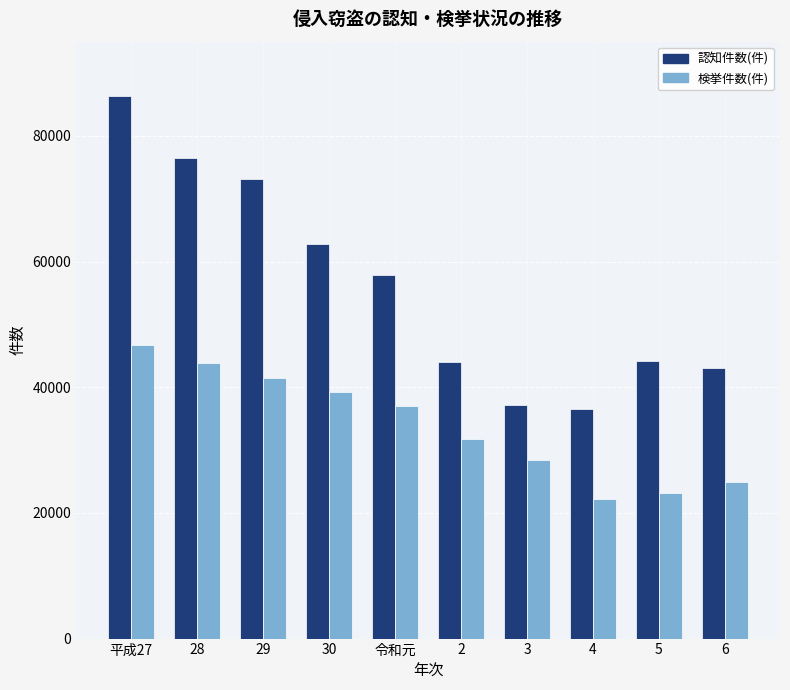

Rank the series by their average value, from highest to lowest.

認知件数(件), 検挙件数(件)